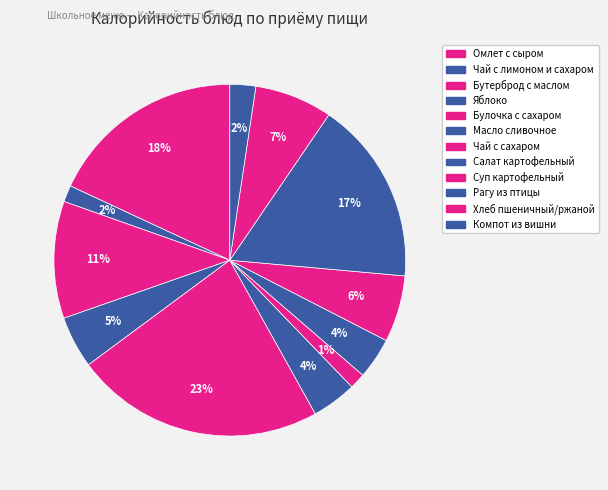

Which has a higher value, Масло сливочное or Рагу из птицы?

Рагу из птицы